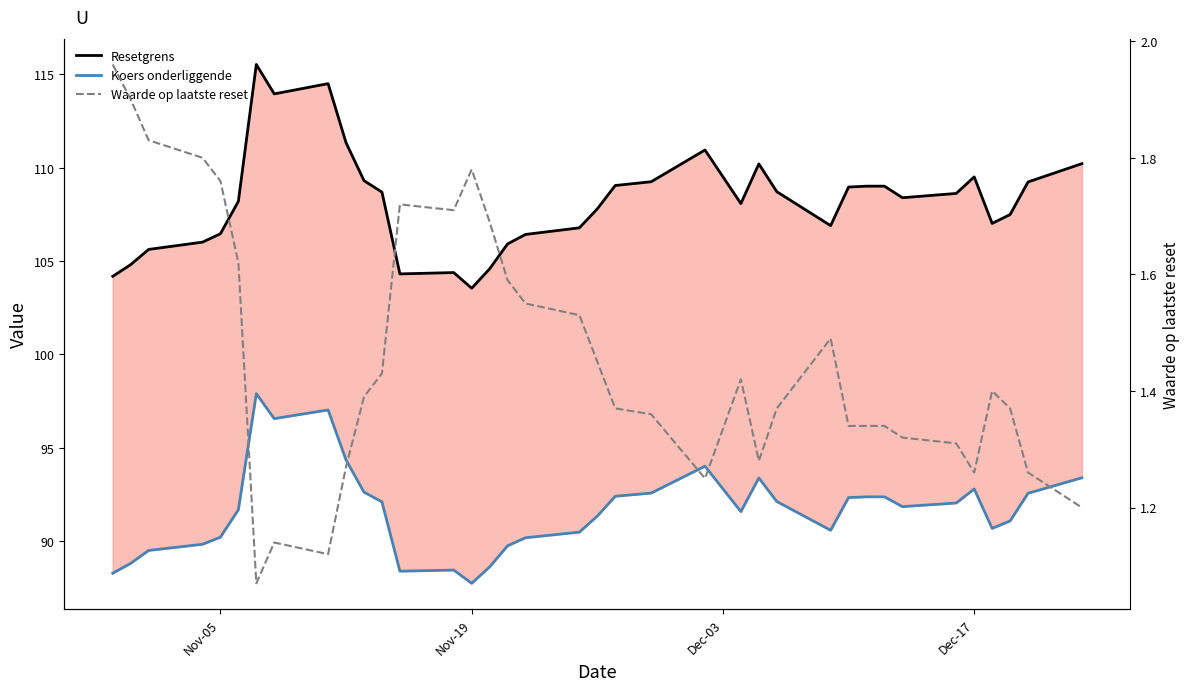

What is the minimum value shown in the chart?

1.1